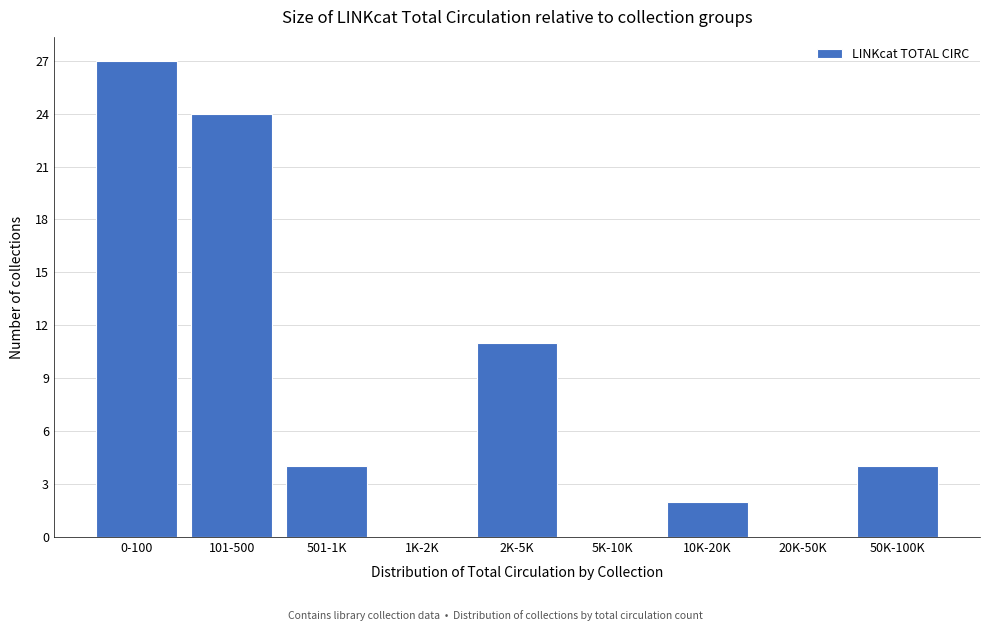

Reading left to right, list all the values displayed in this chart.

0-100=27	101-500=24	501-1K=4	1K-2K=0	2K-5K=11	5K-10K=0	10K-20K=2	20K-50K=0	50K-100K=4